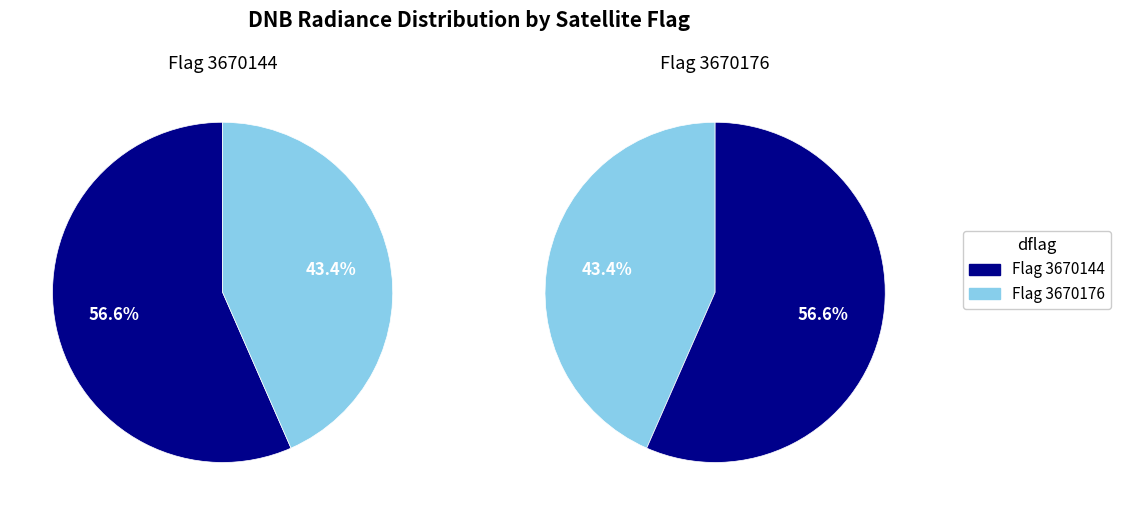

Does 3670176 account for over 50% of the chart?

No